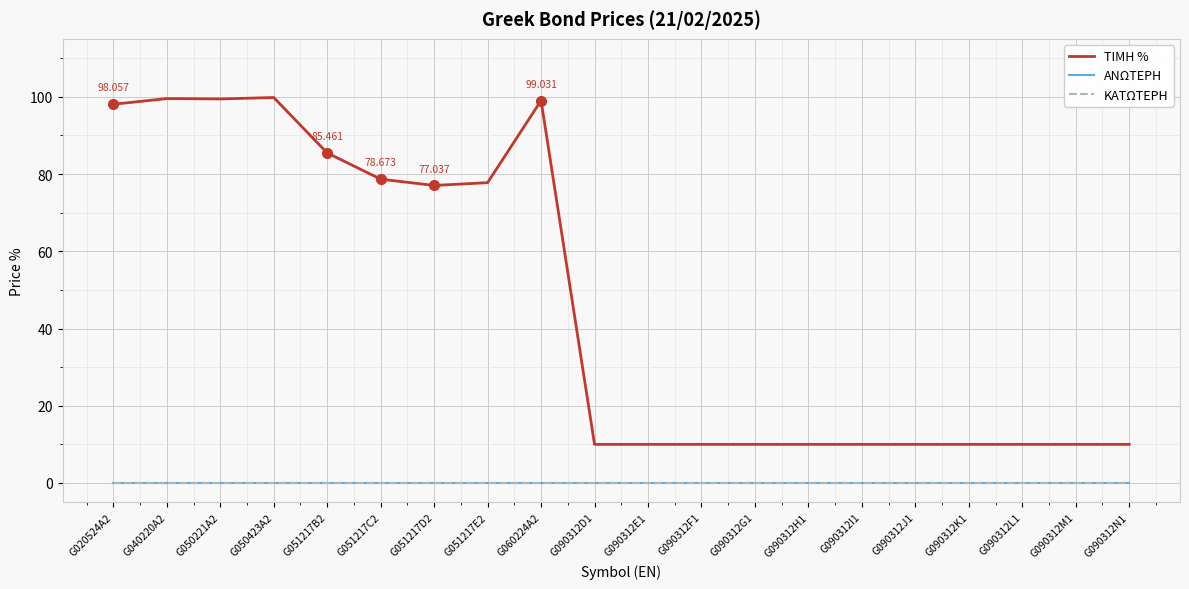

At how many categories does at least one series exceed 3?

20